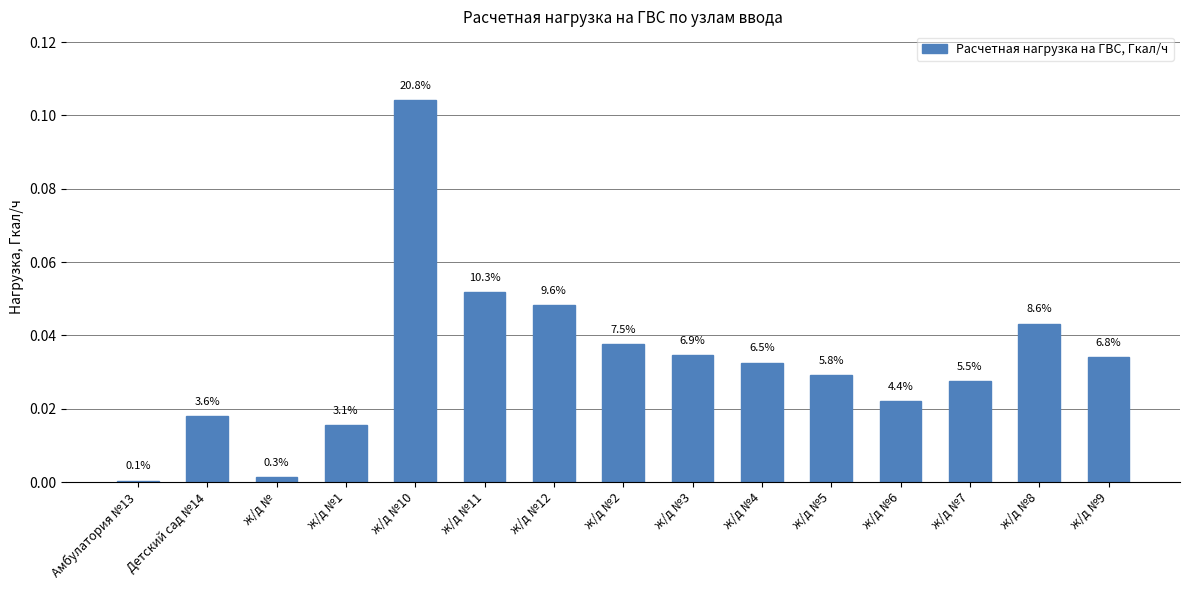

What is the label of the 2nd bar from the left?

Детский сад №14